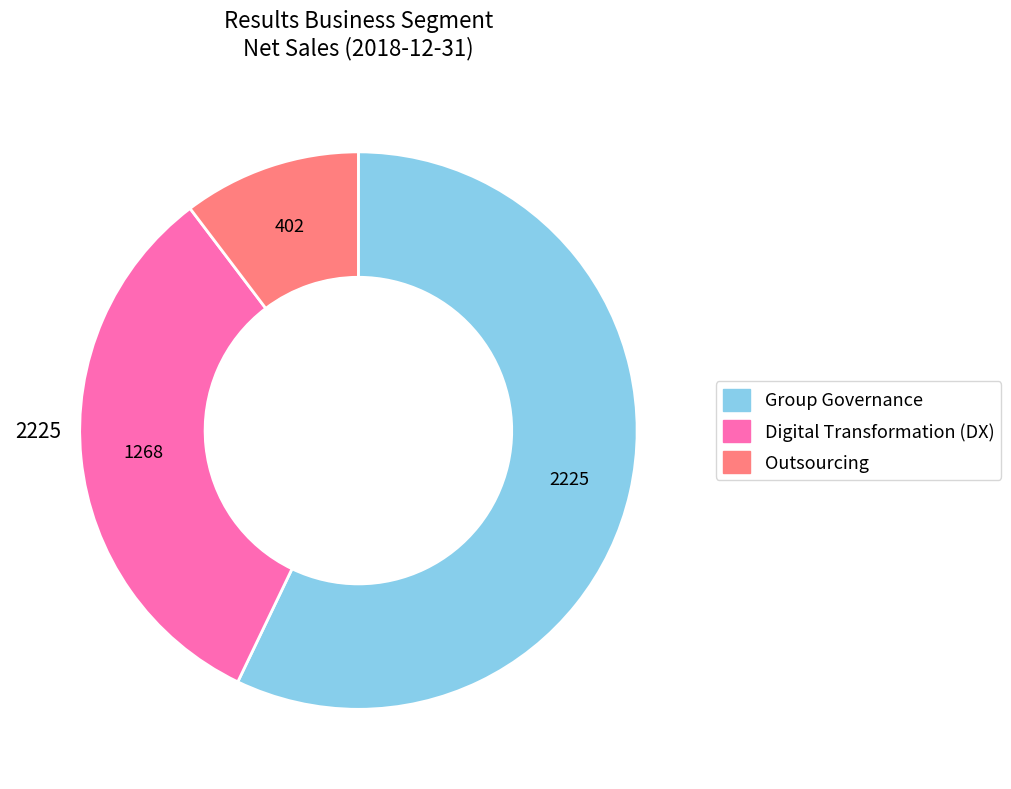

Approximately how many times larger is the value at Group Governance compared to Digital Transformation (DX)?

1.8